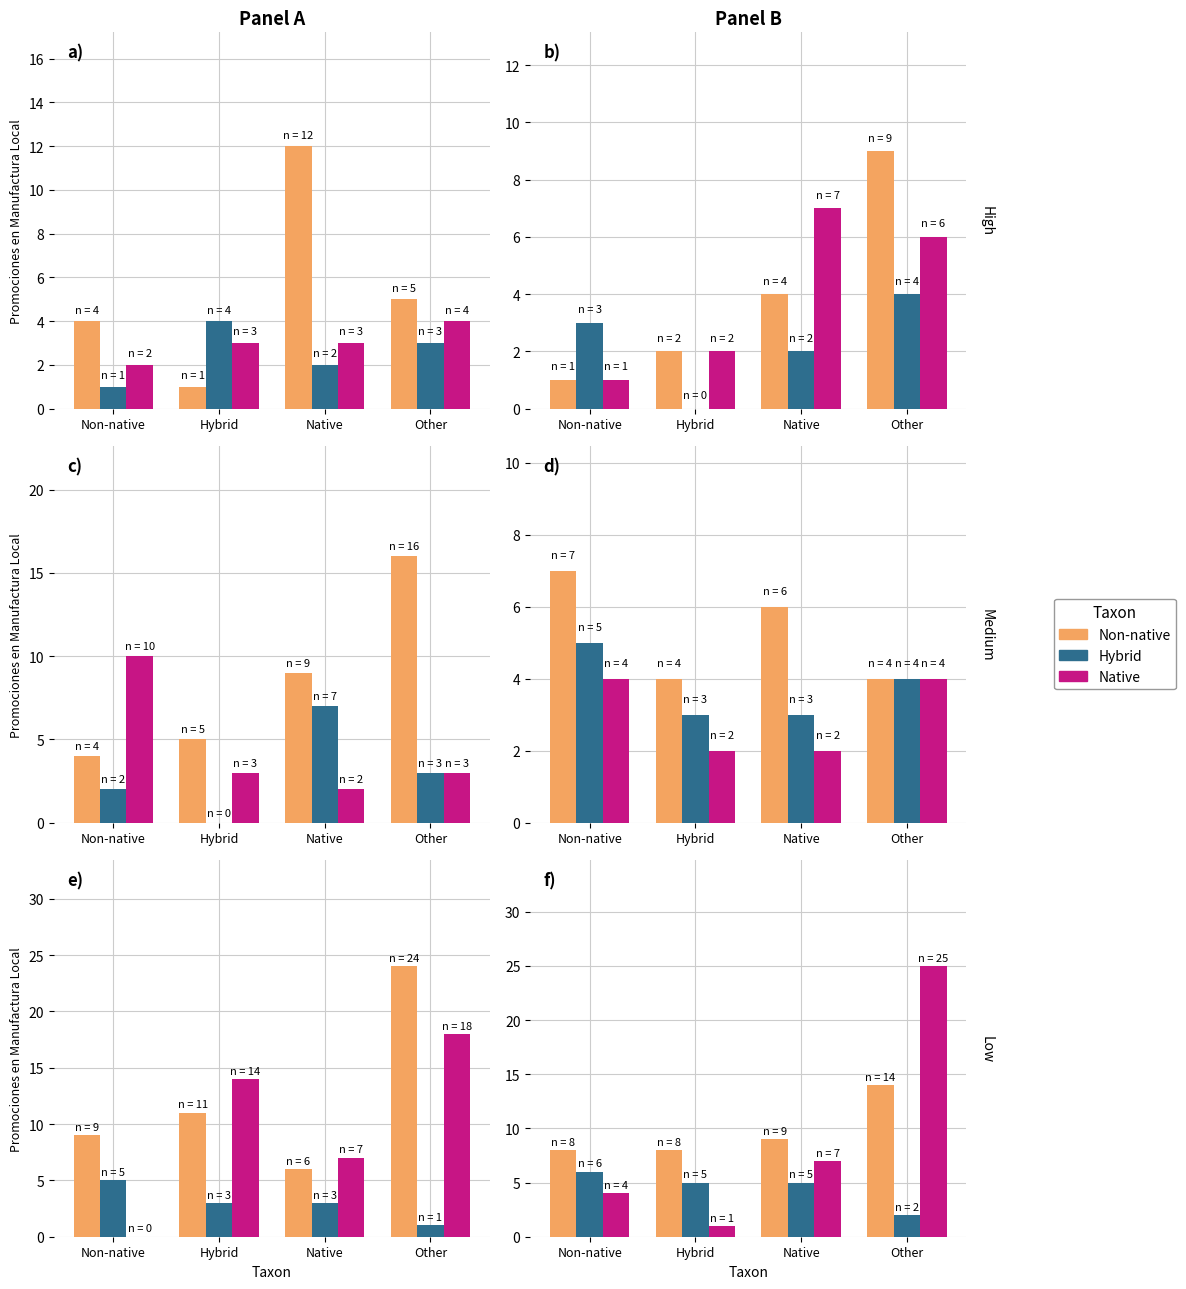

Where is Hybrid nearest to the value 4?

Hybrid